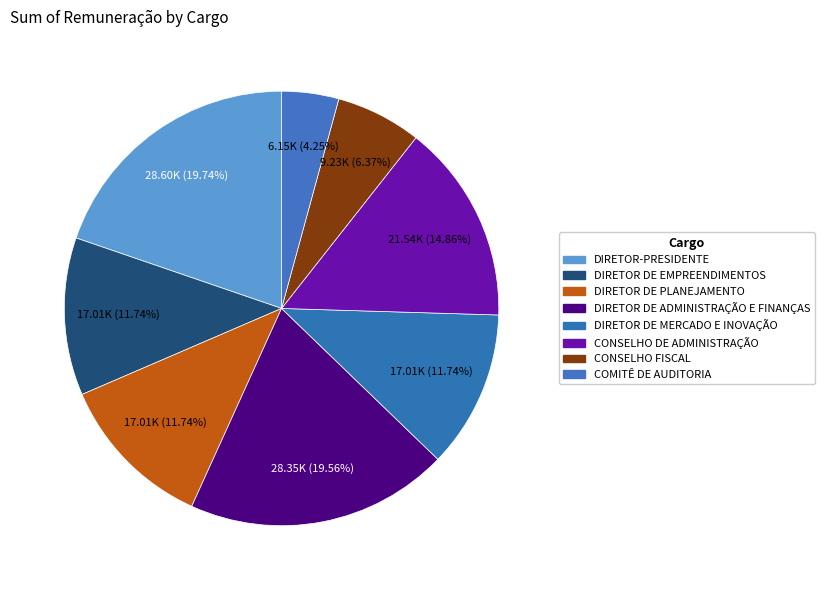

Count the number of slices in the pie.

8